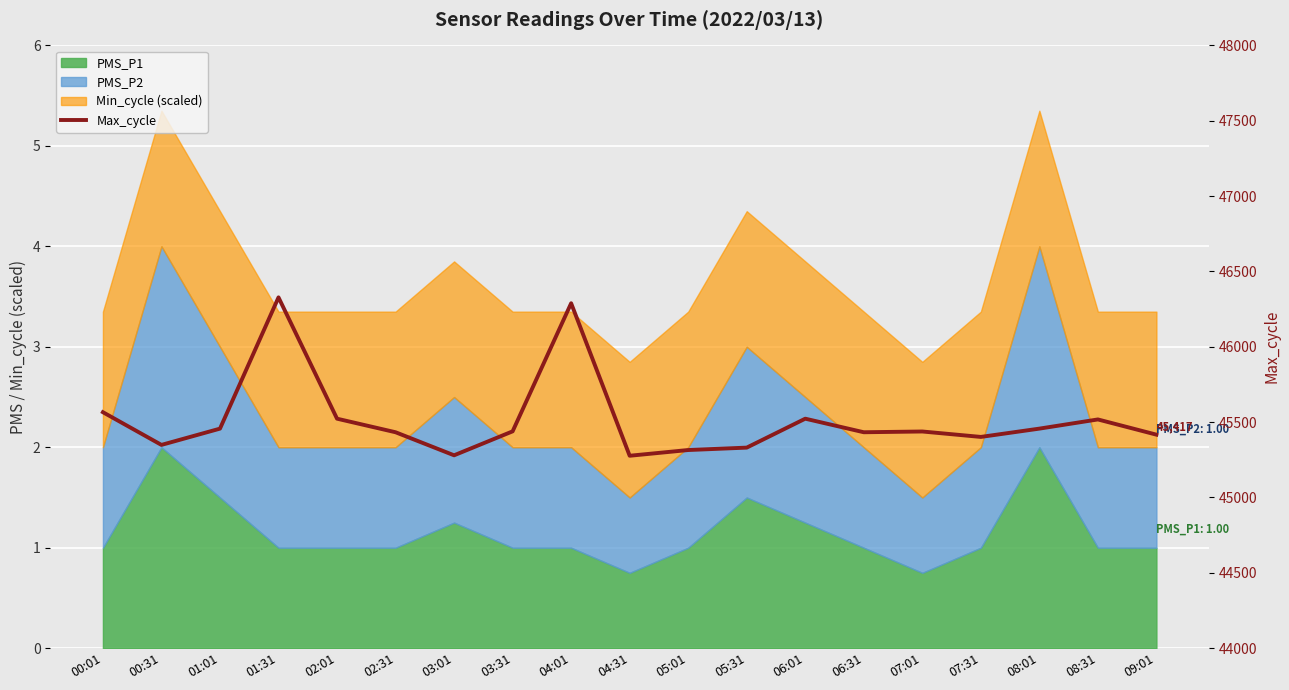

What is the change in value from 06:31 to 07:31?

-31